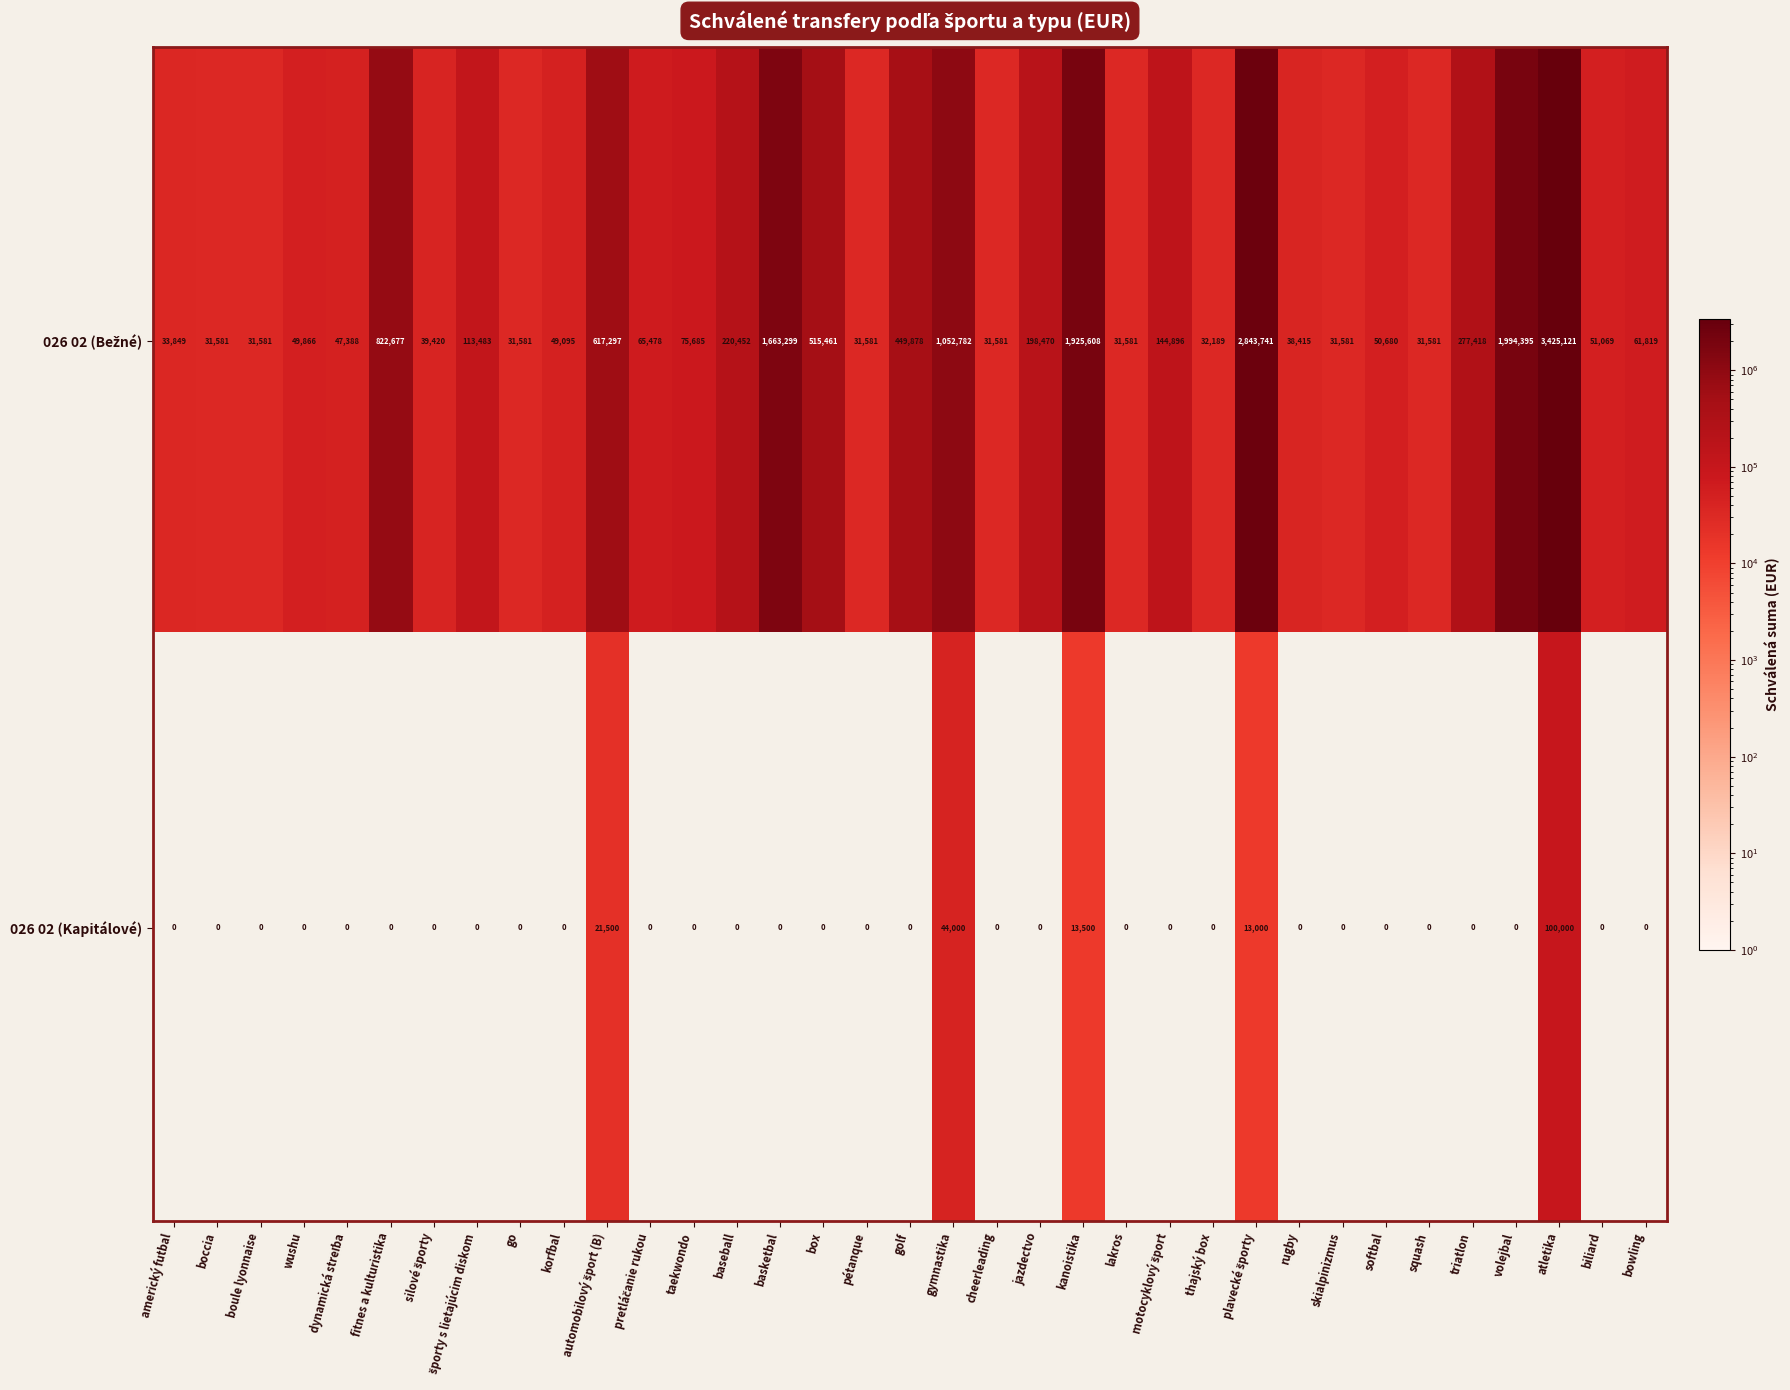

What is the difference between the maximum and minimum values in the 026 02 (Kapitálové) series?

100000